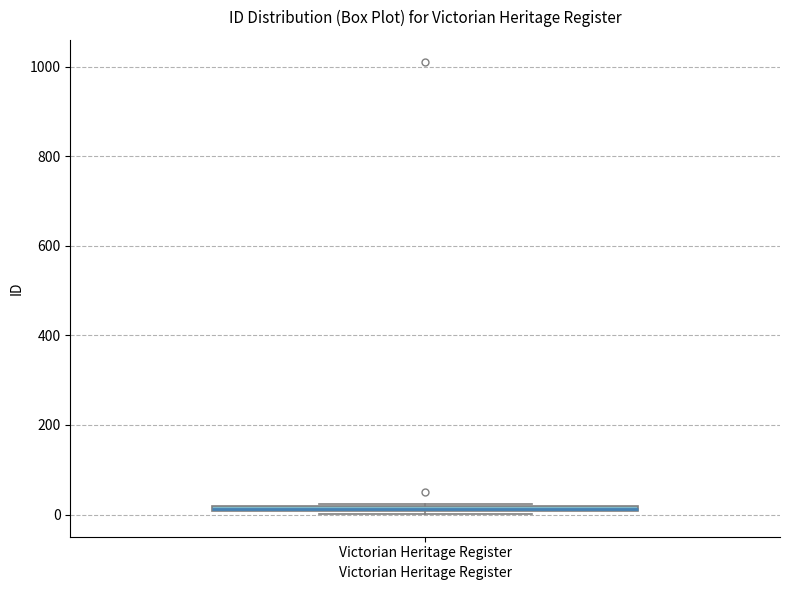

Where is the upper edge of the box for Victorian Heritage Register on the y-axis? The values are not printed on the chart, so give them approximately, as read against the axis.

20